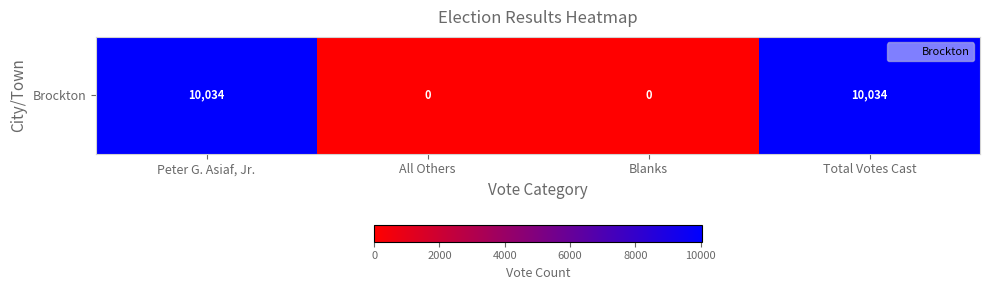

How many values are above zero?

2